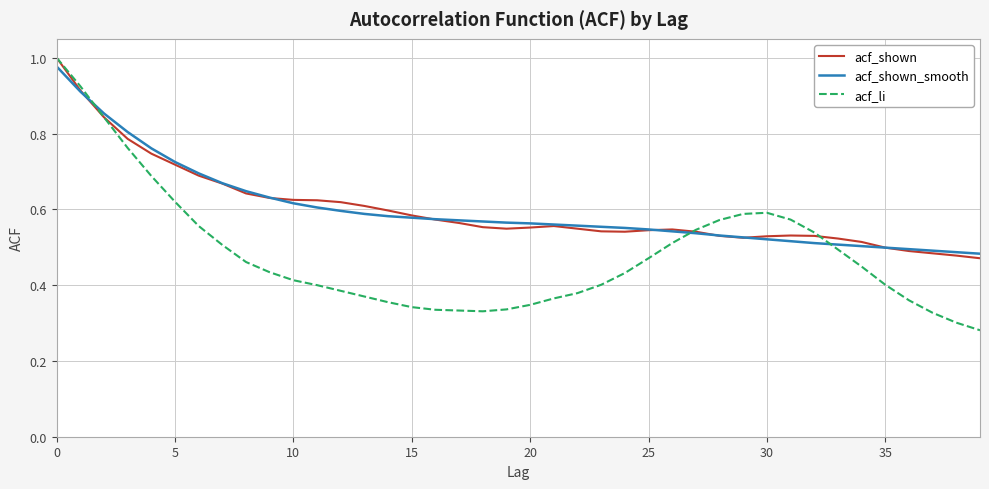

Which series has the widest spread of values?

acf_li